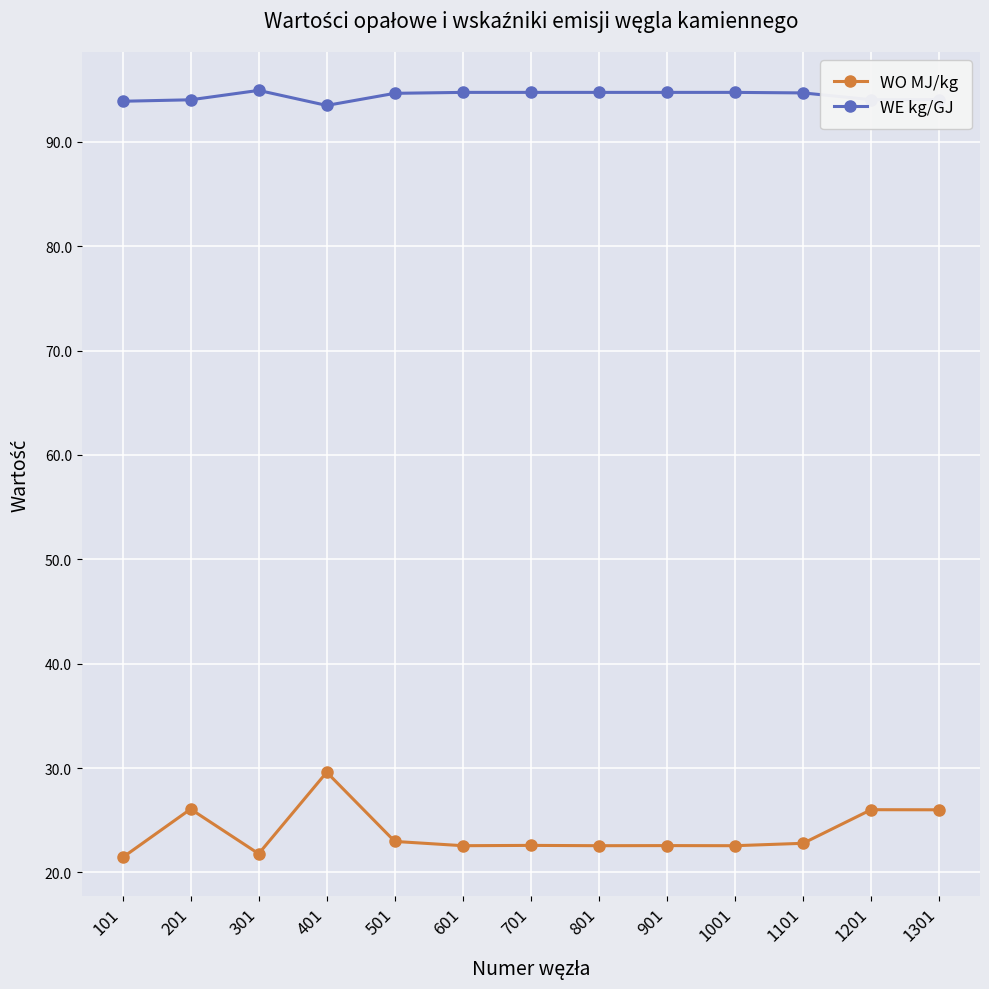

True or false: WO MJ/kg and WE kg/GJ cross at least once.

False